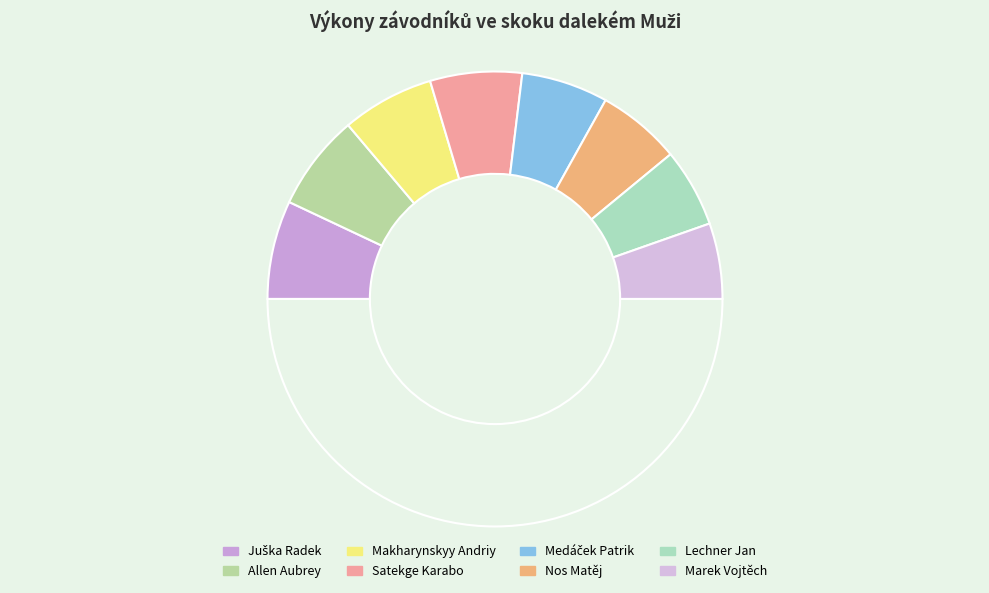

Which category has the biggest portion of the pie?

Juška Radek